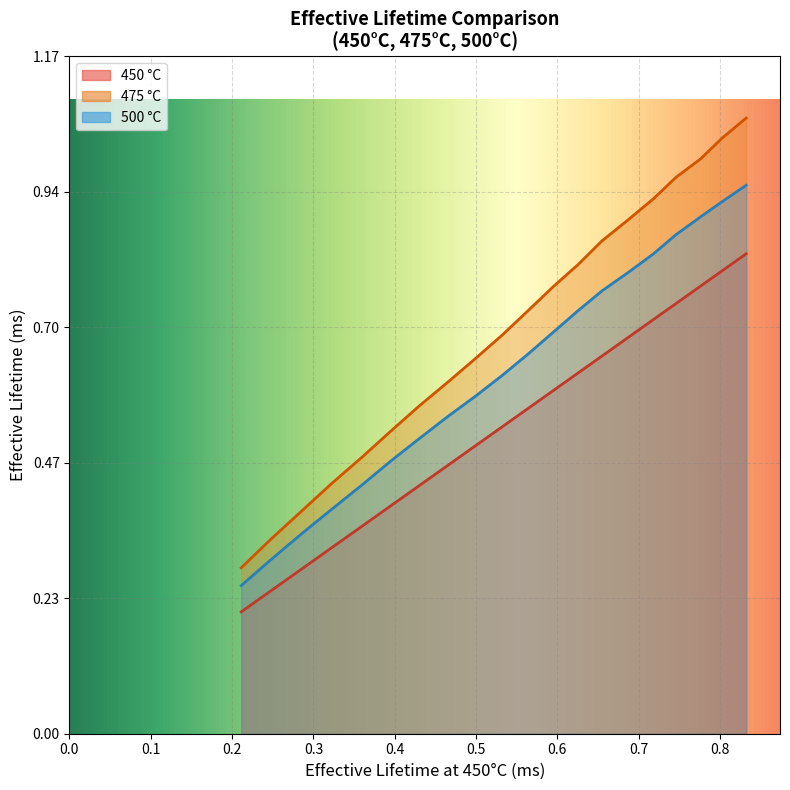

Which series has the largest range (max minus min)?

475 °C